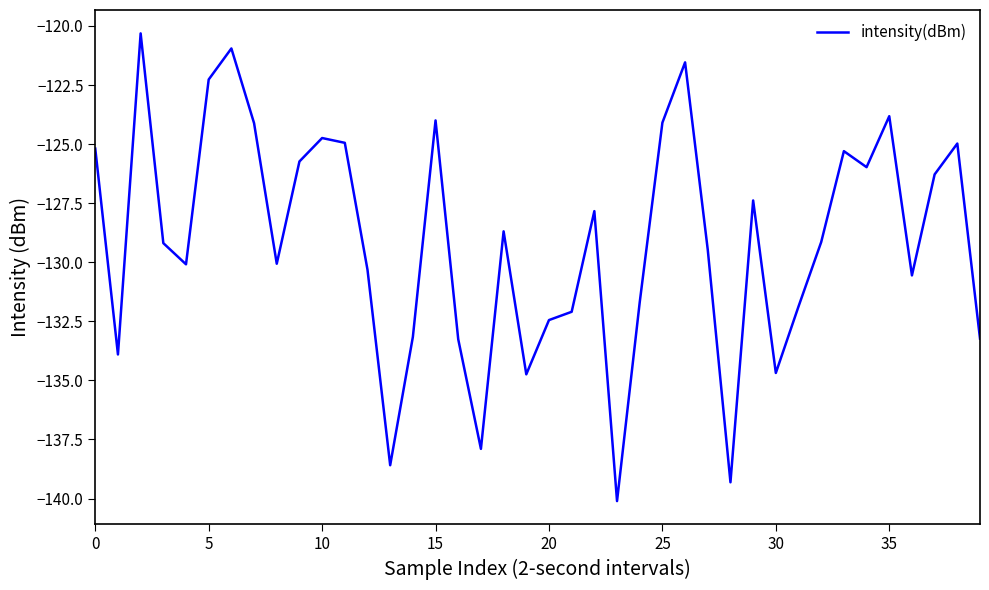

What is the maximum value shown in the chart?

-120.3